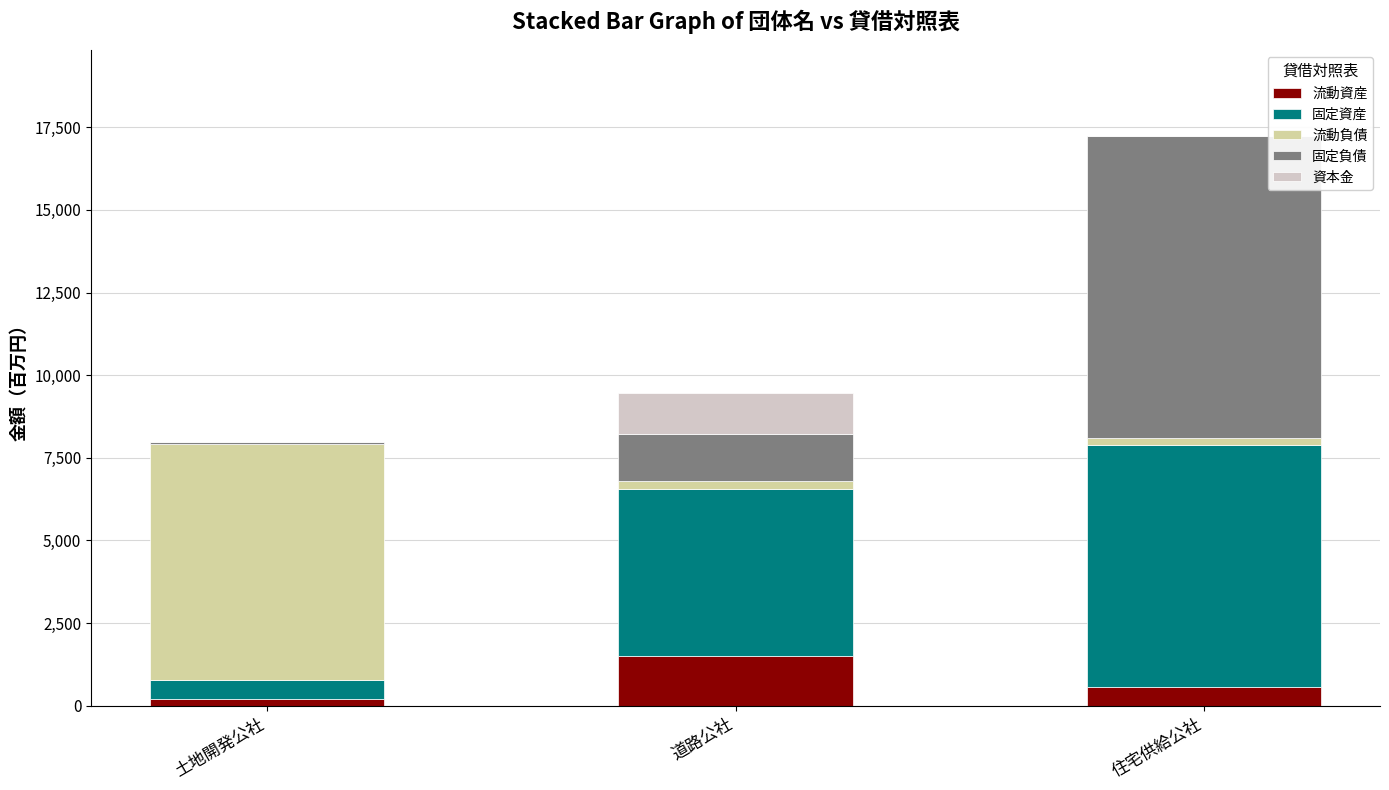

What is the sum of all 流動資産 values?

2271